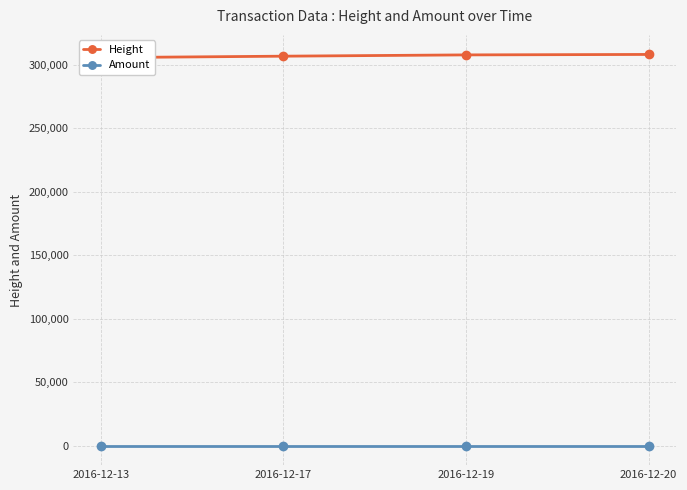

What is the total value across all series at 2016-12-13?

305679